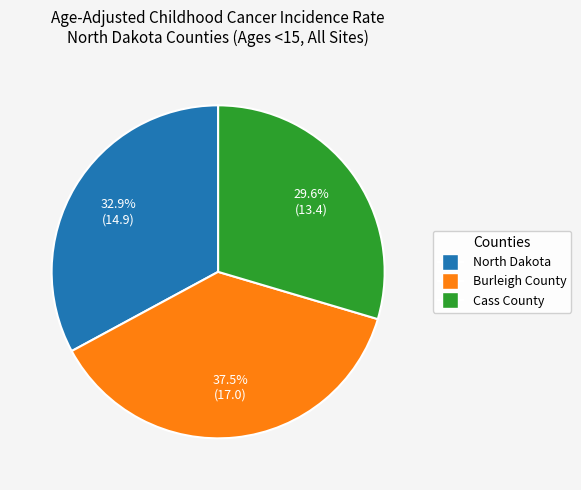

To the nearest percent, what portion does Cass County represent?

30%